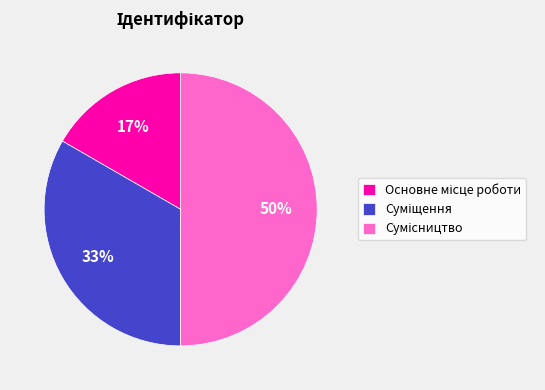

To the nearest percent, what is the difference between the largest and smallest slice percentages?

33%